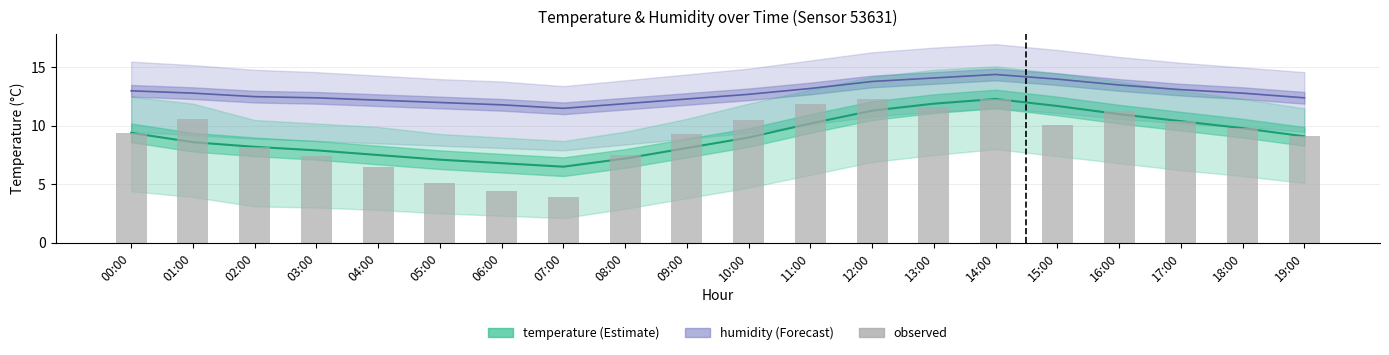

At which category is the sum across all series the highest?

14:00